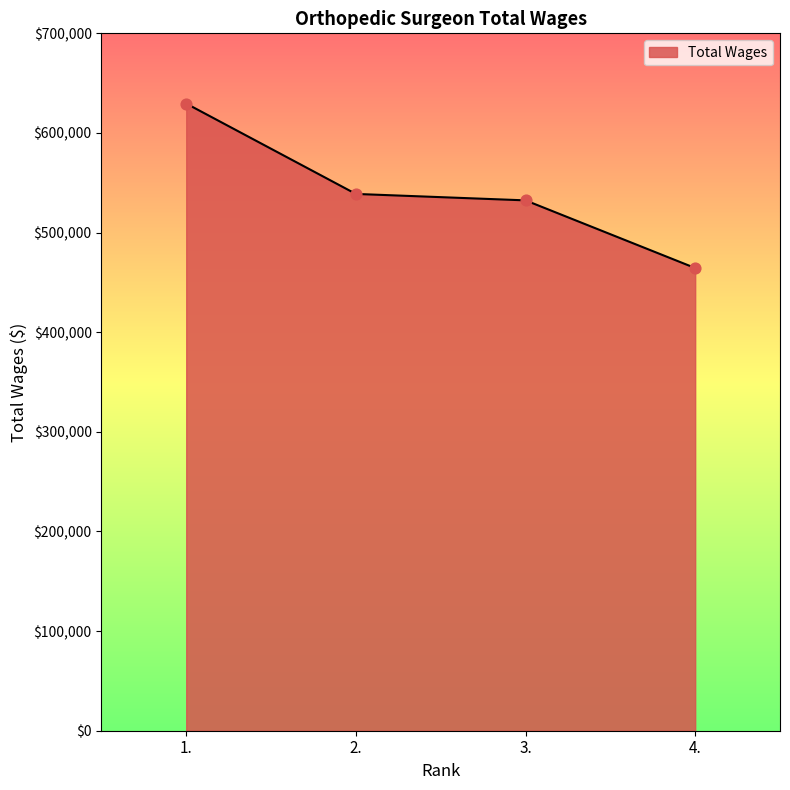

What is the change in value from 1. to 3.?

-97160